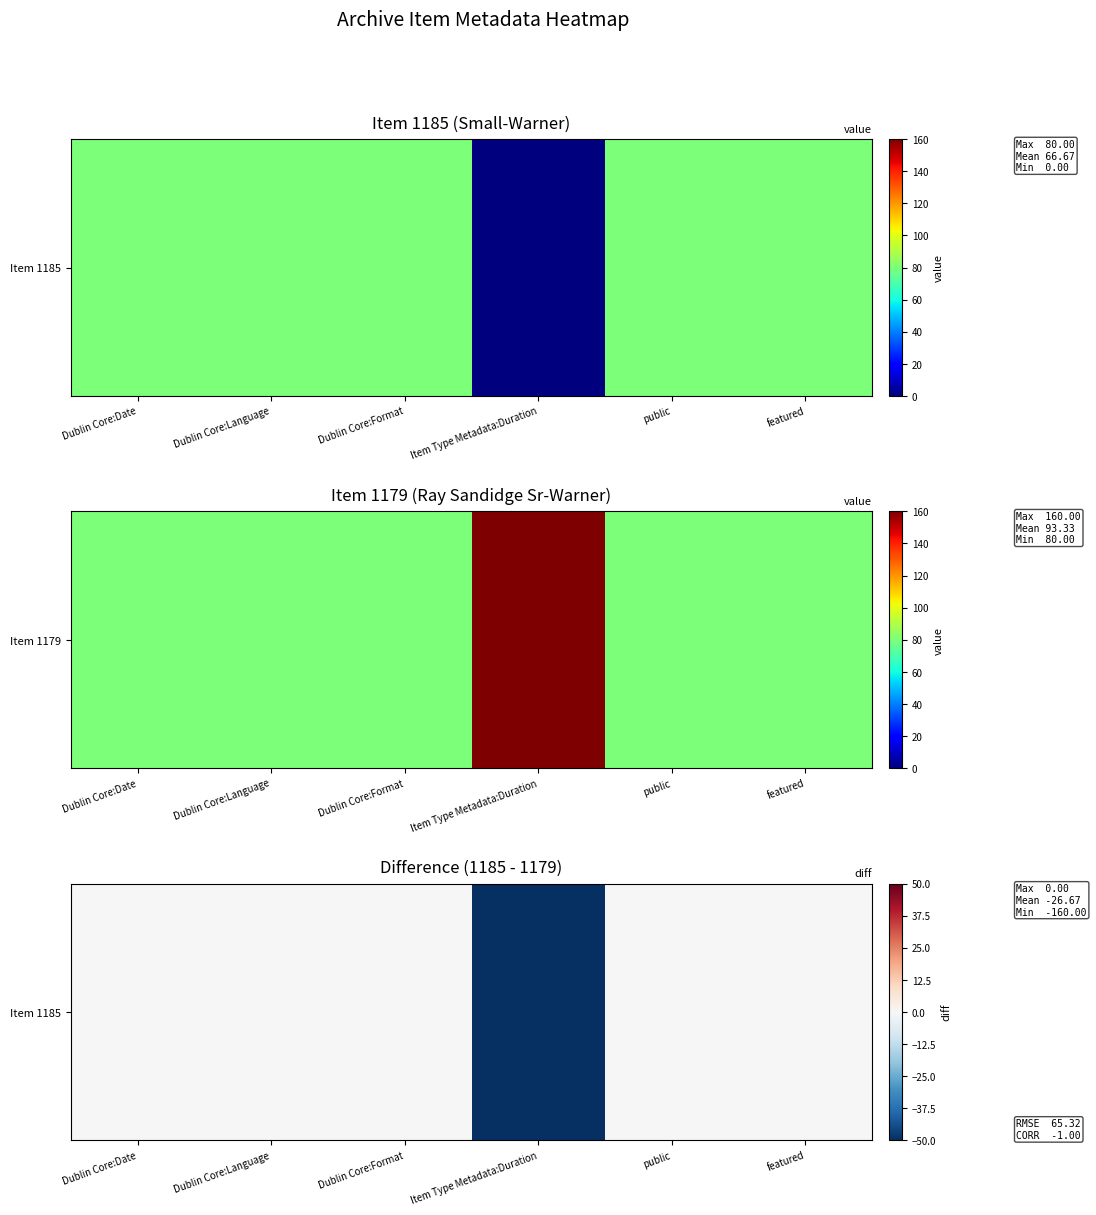

What is the minimum value shown in the chart?

-160